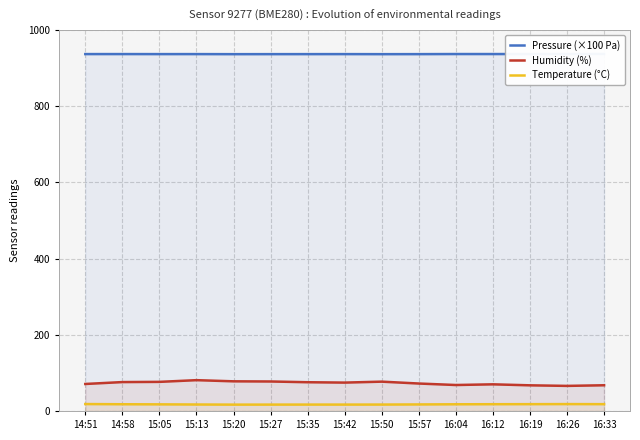

Reading right to left, transcribe all the data shown in this chart.

Pressure (×100 Pa): 16:33=937.1	16:26=937.0	16:19=937.0	16:12=936.9	16:04=936.9	15:57=936.7	15:50=936.6	15:42=936.8	15:35=936.7	15:27=936.7	15:20=936.6	15:13=936.8	15:05=936.8	14:58=936.9	14:51=936.8
Humidity (%): 16:33=67.5	16:26=65.8	16:19=67.3	16:12=69.9	16:04=68.1	15:57=72.0	15:50=77.0	15:42=74.5	15:35=75.5	15:27=77.4	15:20=77.8	15:13=80.9	15:05=76.4	14:58=75.8	14:51=70.9
Temperature (°C): 16:33=17.9	16:26=18.1	16:19=17.9	16:12=17.8	16:04=17.6	15:57=17.1	15:50=16.8	15:42=16.8	15:35=16.8	15:27=16.7	15:20=16.6	15:13=17.0	15:05=17.4	14:58=17.6	14:51=18.2